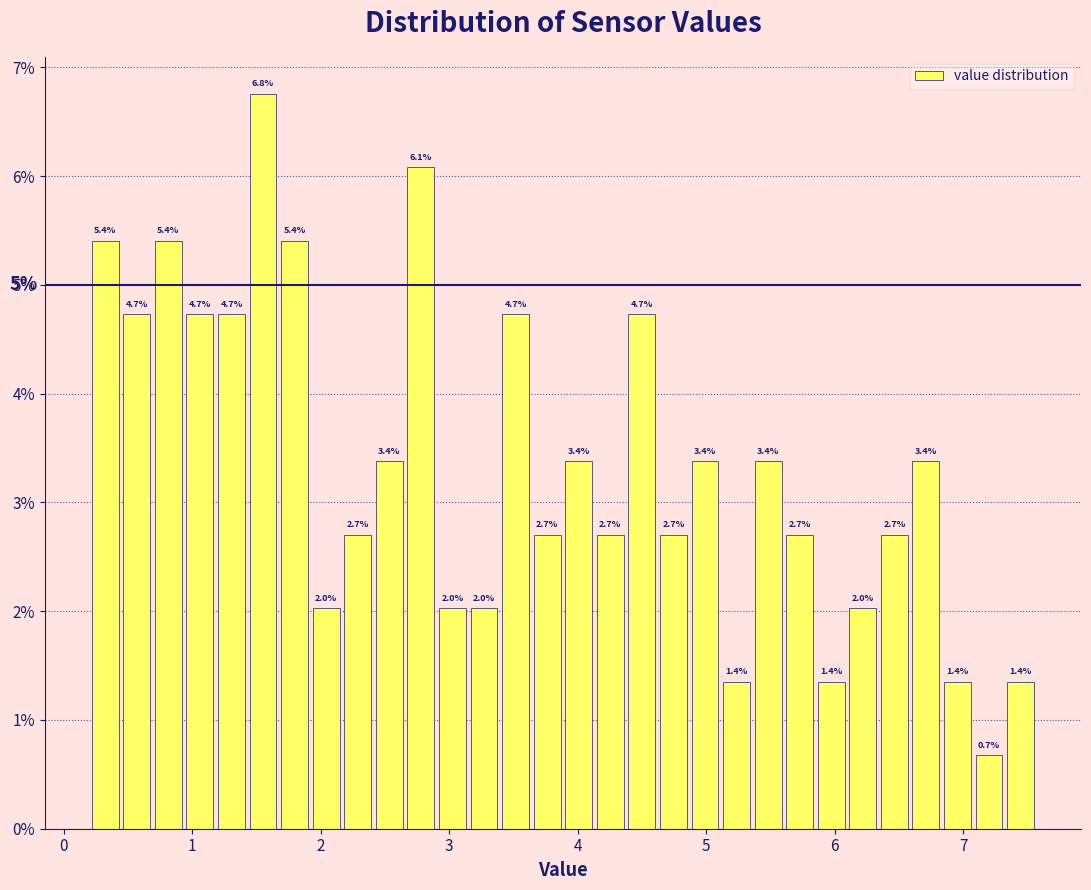

Around what value on the x-axis is the tallest bar? Give the approximate position of its centre, as read against the axis.

1.6